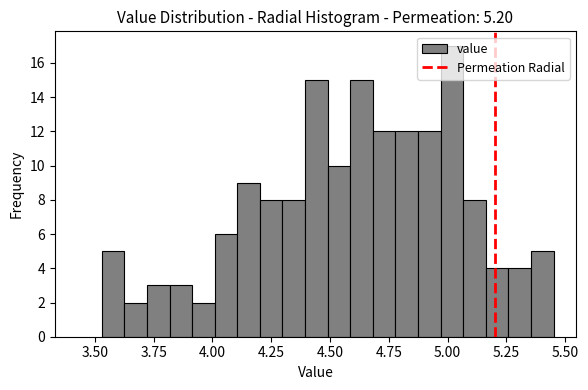

Around what value on the x-axis is the tallest bar? Give the approximate position of its centre, as read against the axis.

5.00